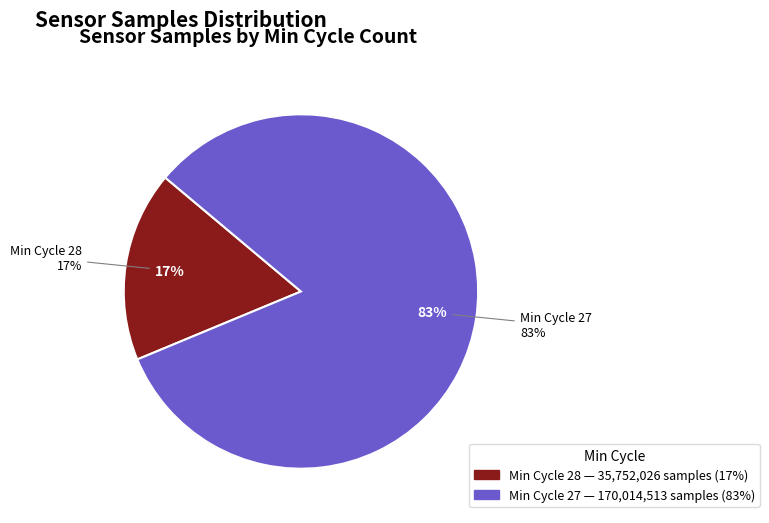

What is the smallest slice in the pie chart?

28